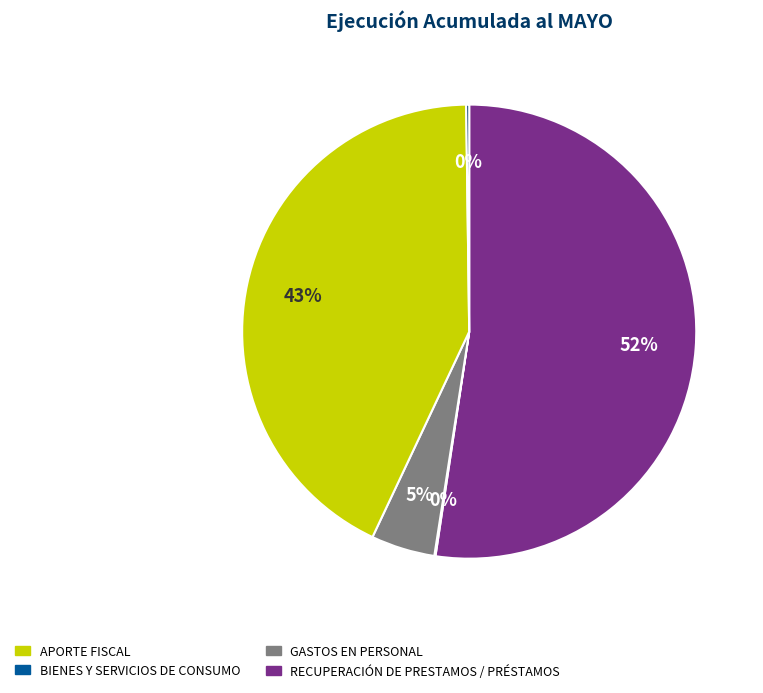

To the nearest percent, what is the difference between the largest and smallest slice percentages?

52%